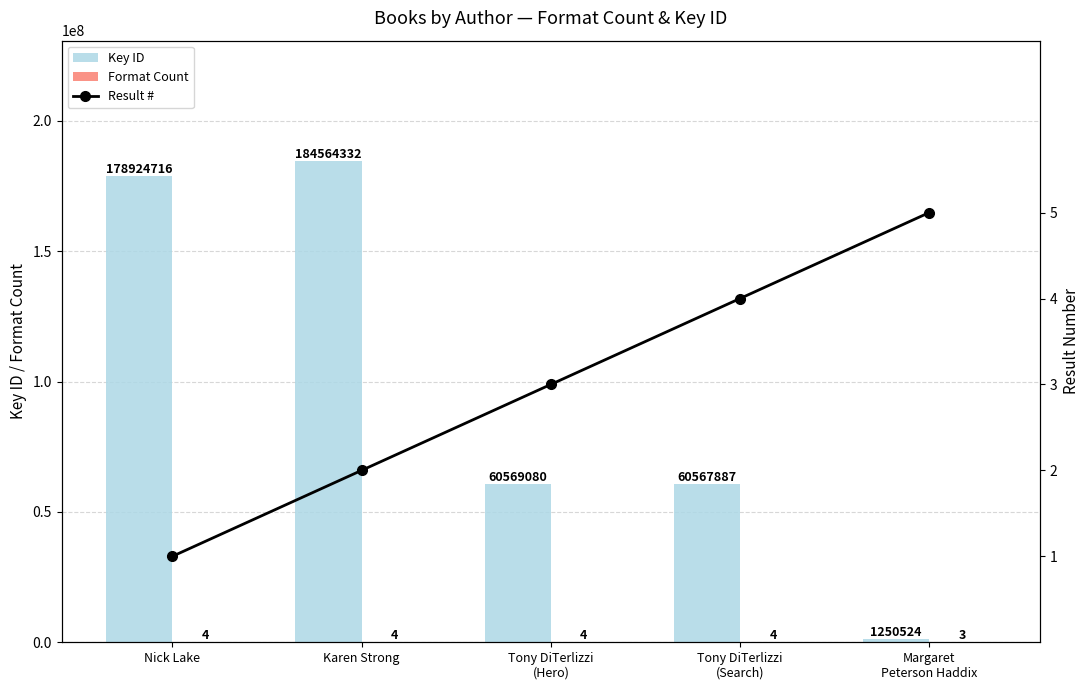

What is the label of the 5th bar from the right?

Nick Lake